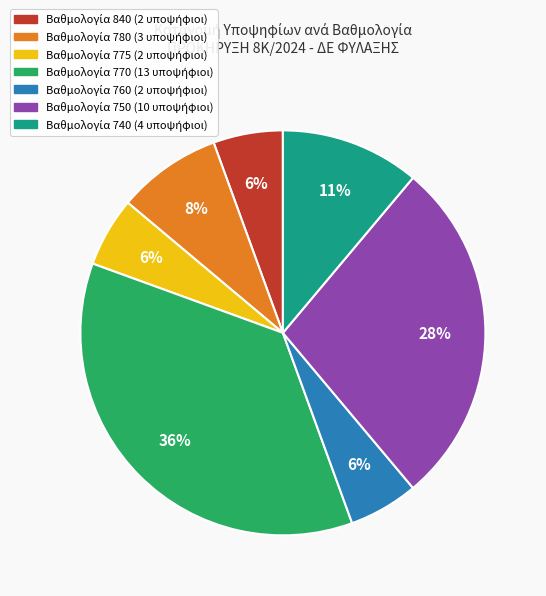

To the nearest percent, what is the average slice percentage?

14%